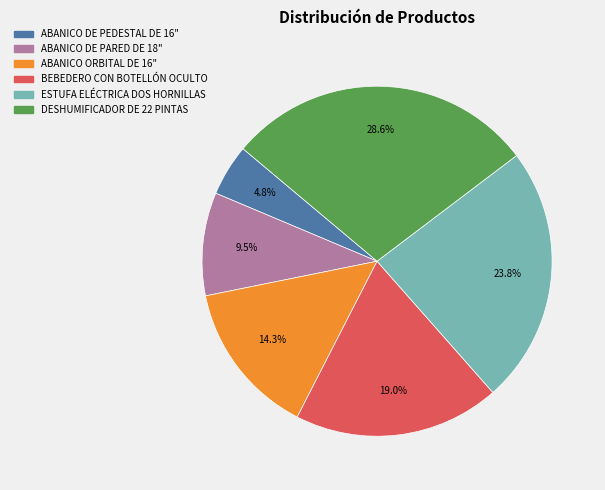

What is the smallest slice in the pie chart?

ABANICO DE PEDESTAL DE 16"